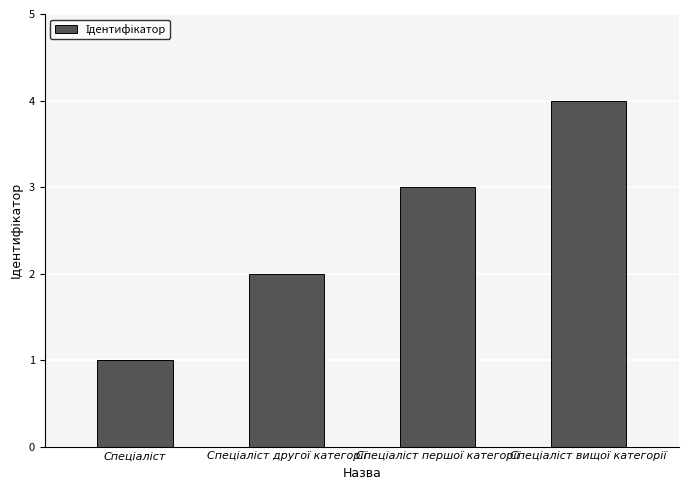

What is the maximum value shown in the chart?

4